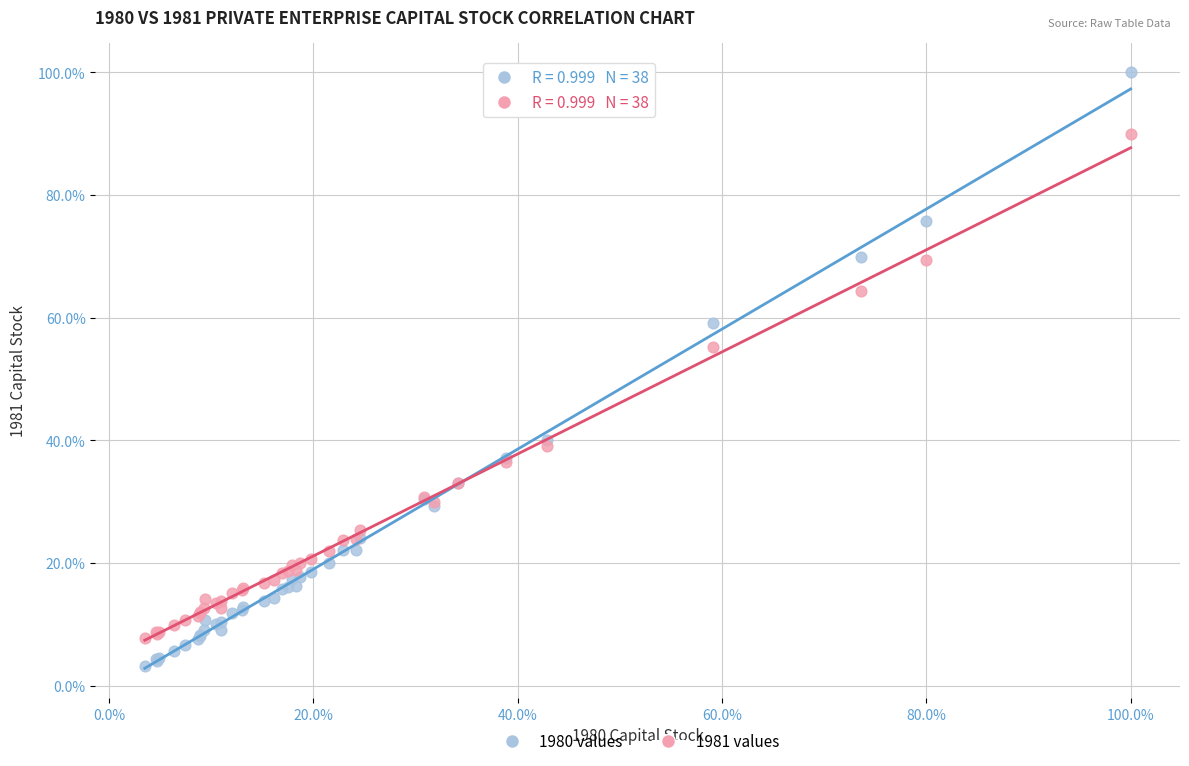

Which series contains the highest Y value?

1980 values